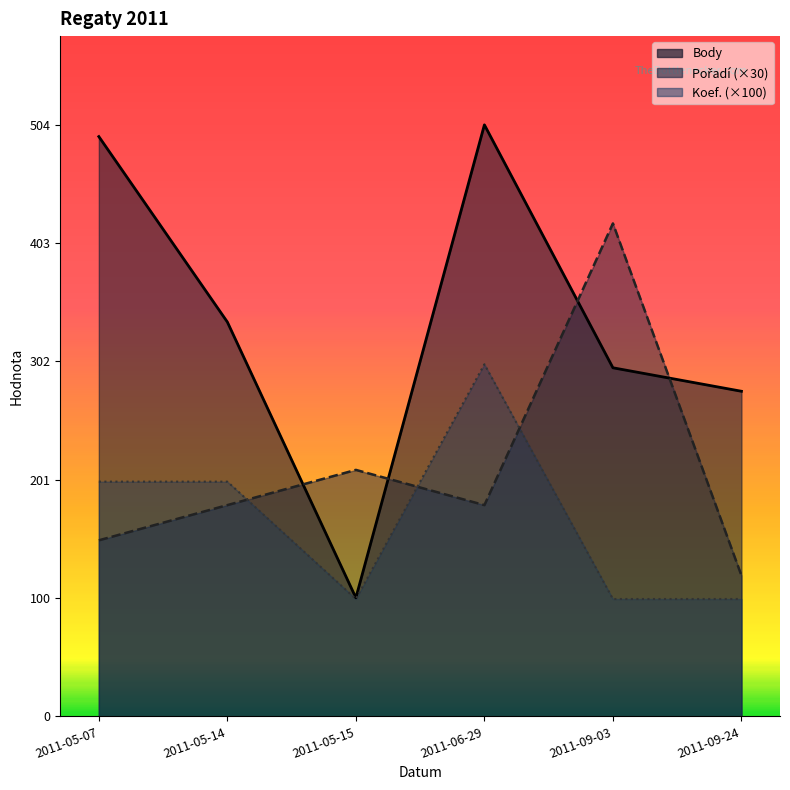

At which category is the sum across all series the highest?

2011-06-29